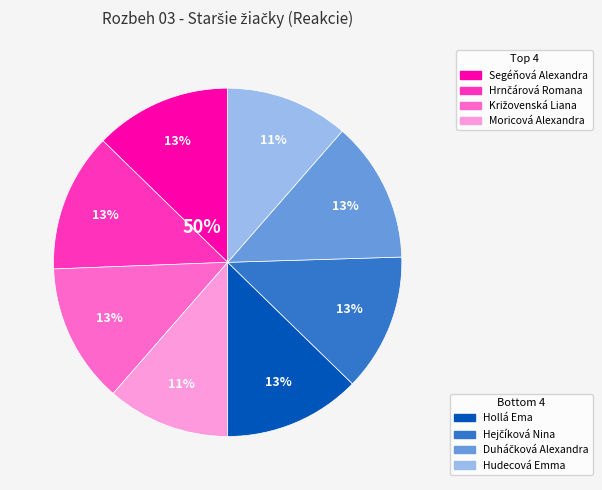

What is the smallest slice in the pie chart?

Moricová Alexandra